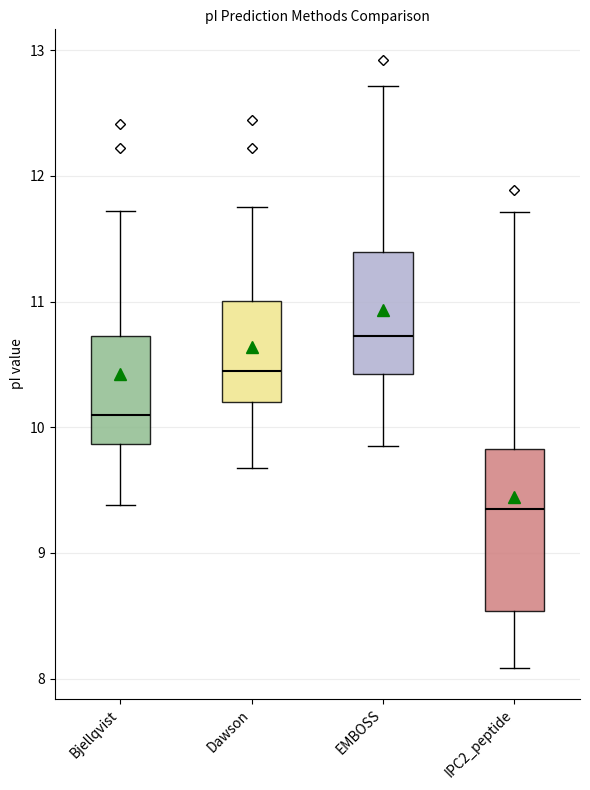

Reading left to right, read every box against the y-axis: the position of its median line, the range the box covers, and the ends of its whiskers. The values are not printed on the chart, so give them approximately, as read against the axis.

Bjellqvist: median 10.1, box 9.9 to 10.7, whiskers 9.4 to 11.7
Dawson: median 10.4, box 10.2 to 11.0, whiskers 9.7 to 11.8
EMBOSS: median 10.7, box 10.4 to 11.4, whiskers 9.9 to 12.7
IPC2_peptide: median 9.3, box 8.5 to 9.8, whiskers 8.1 to 11.7